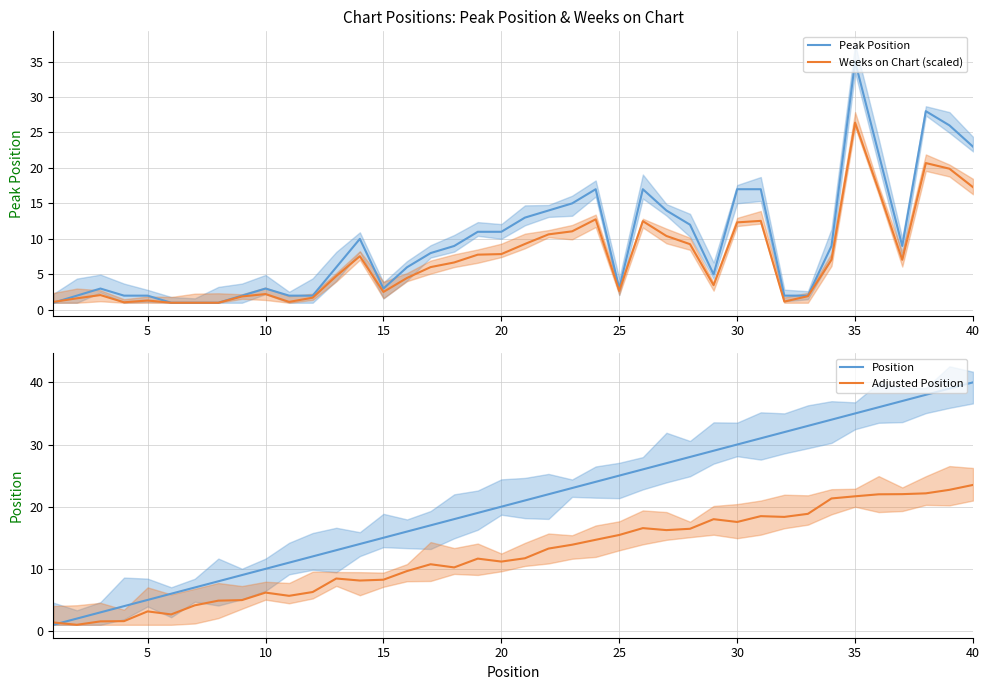

What is the value of the Weeks on Chart (scaled) point at the 5th from the left?

1.3